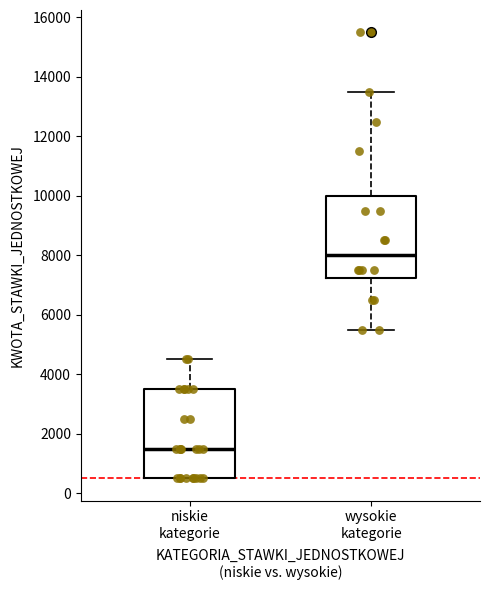

Reading left to right, transcribe this box plot: for each box, give where its median line is, the range the box spans, and where its two whiskers end, as read against the y-axis. The values are not printed on the chart, so give them approximately, as read against the axis.

niskie kategorie: median 1600, box 600 to 3600, whiskers 600 to 4600
wysokie kategorie: median 8000, box 7200 to 10000, whiskers 5600 to 13600